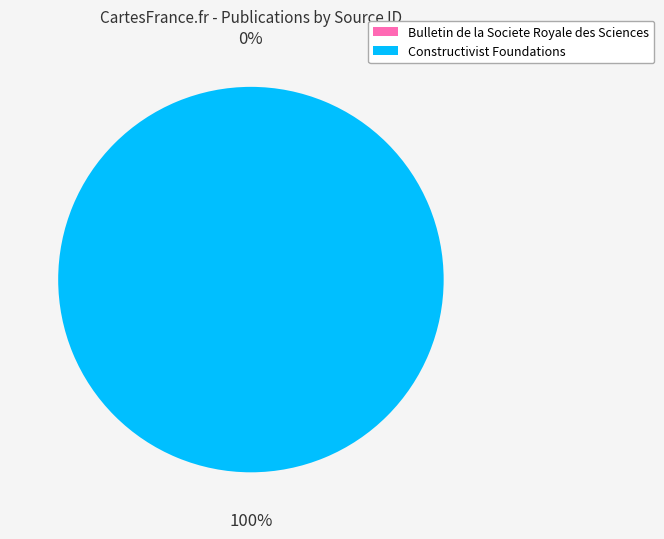

What percentage is the Constructivist Foundations slice, to the nearest percent?

100%